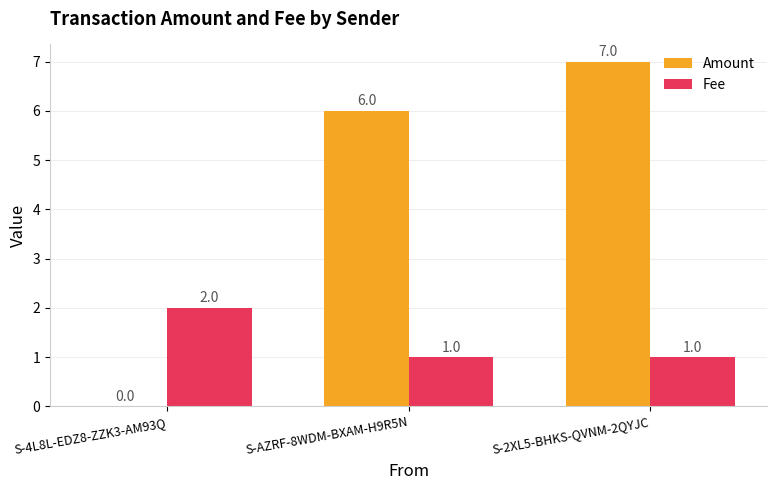

What is the sum of all Amount values?

13